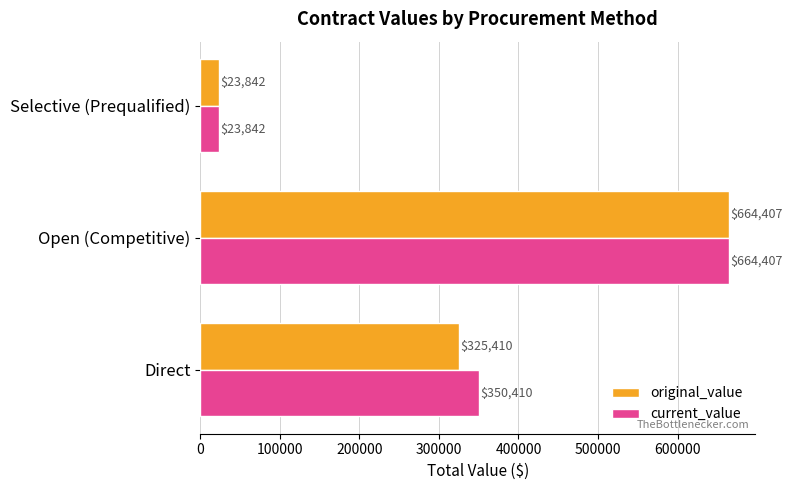

The original_value series shows 325409.9 at Direct. True or false?

True